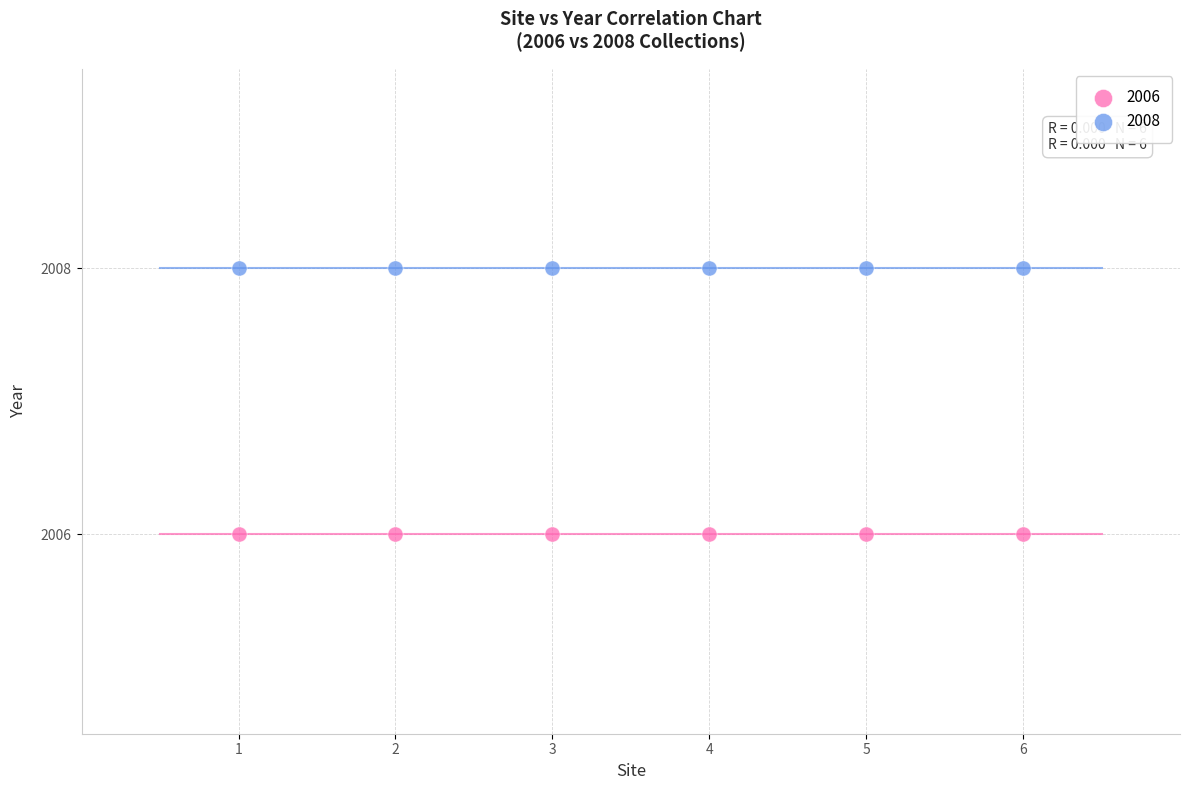

Which series contains the highest Y value?

2008